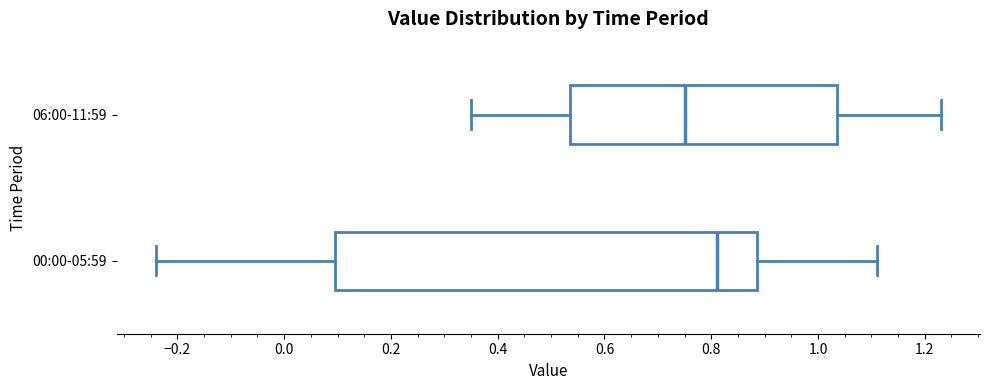

Which box has the furthest to the right median line?

00:00-05:59